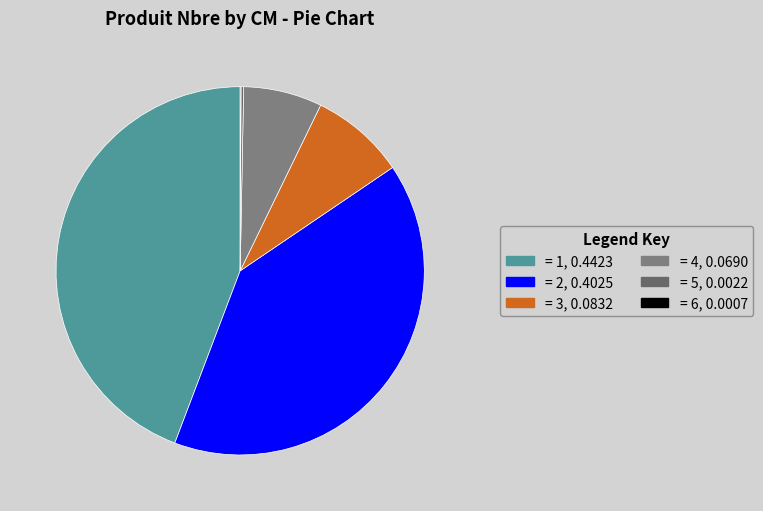

How many segments does this pie chart have?

6